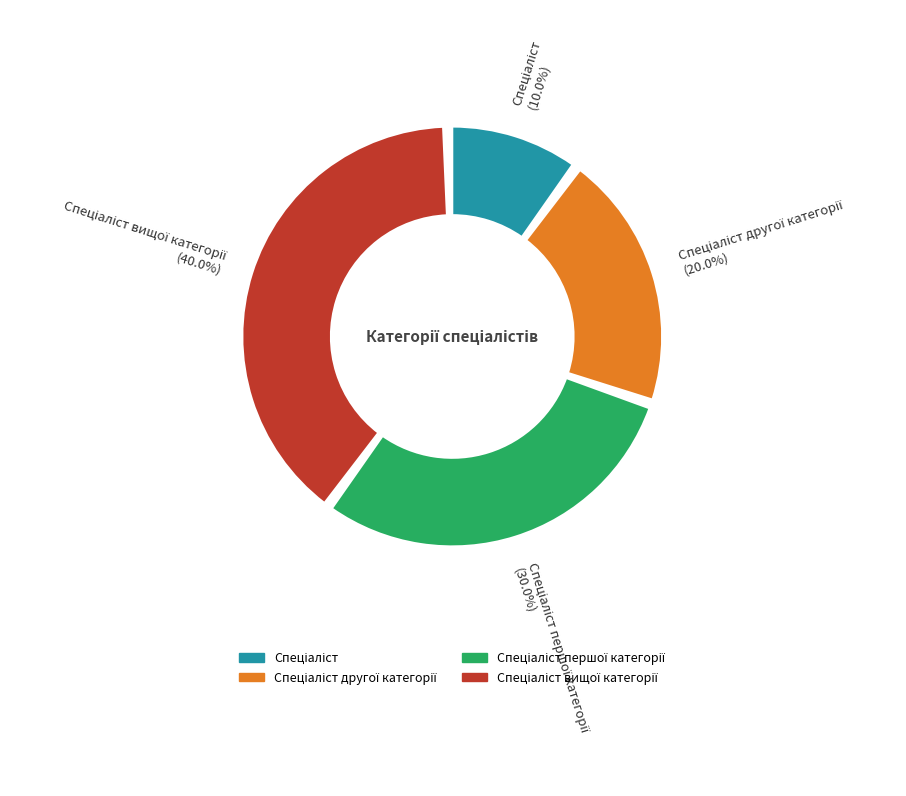

Which category has the smallest portion of the pie?

Спеціаліст